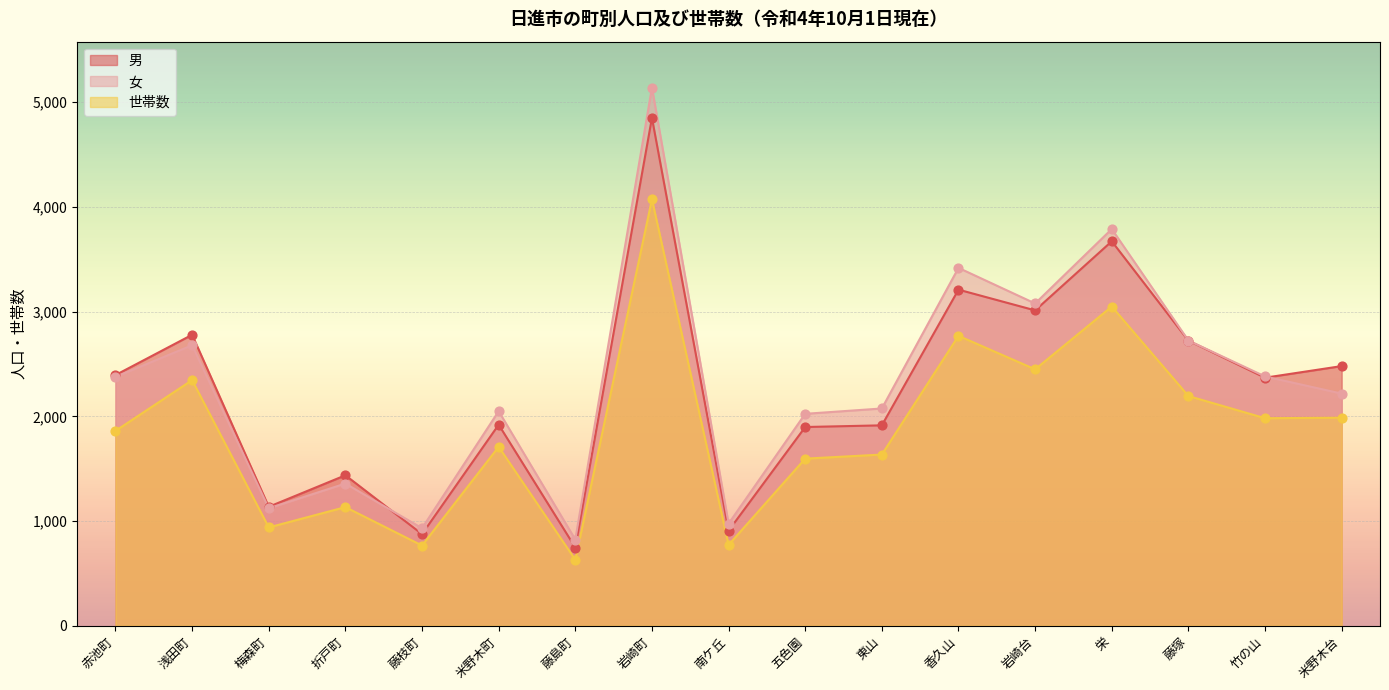

Which series has the largest total across all categories?

女